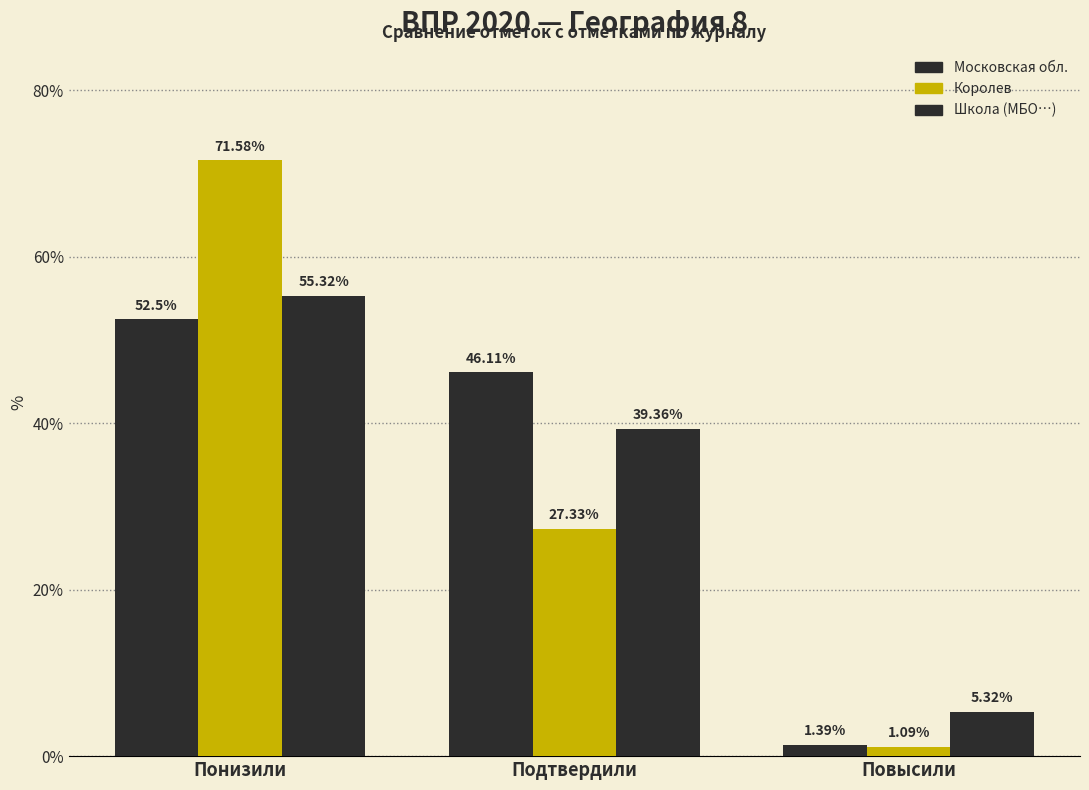

Are the bars grouped side by side (vs. stacked)?

Yes